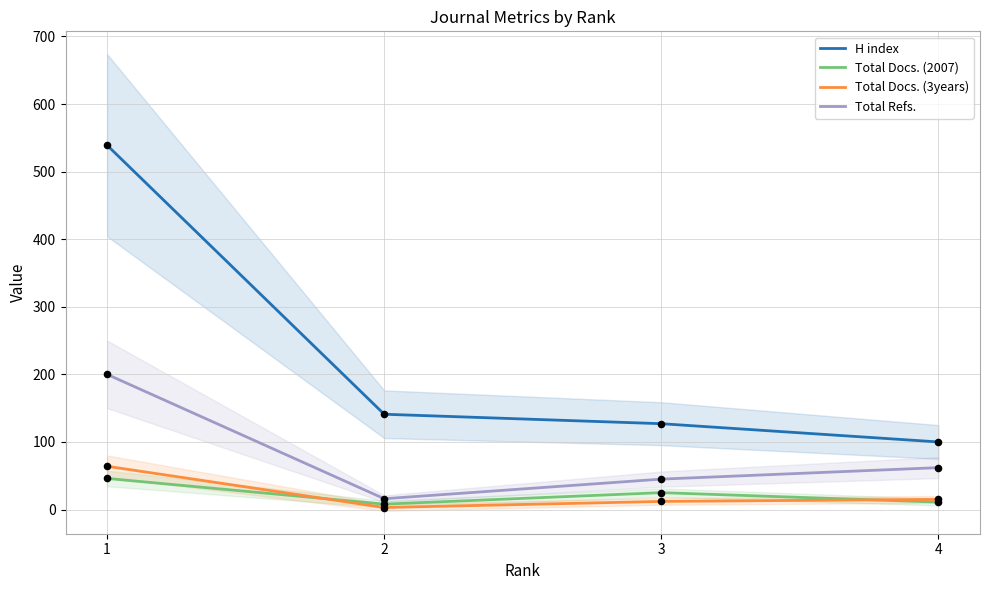

At how many categories does at least one series exceed 70?

4